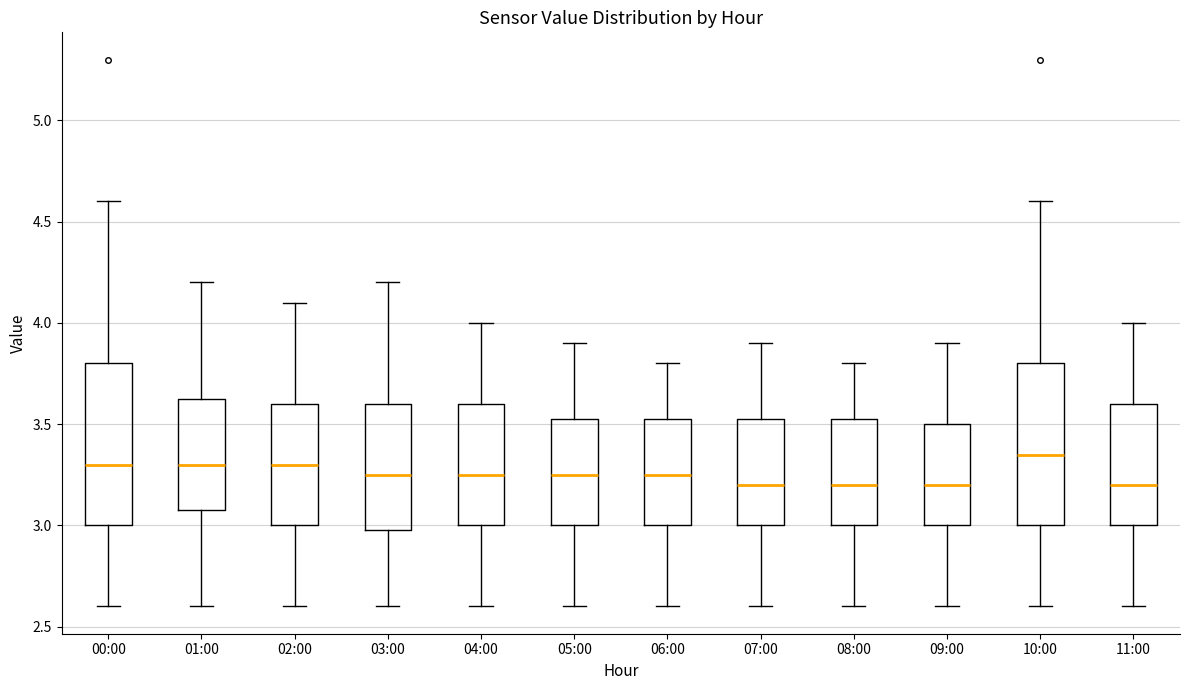

Where does the median line of the box for 02:00 sit on the y-axis? The values are not printed on the chart, so give them approximately, as read against the axis.

3.30